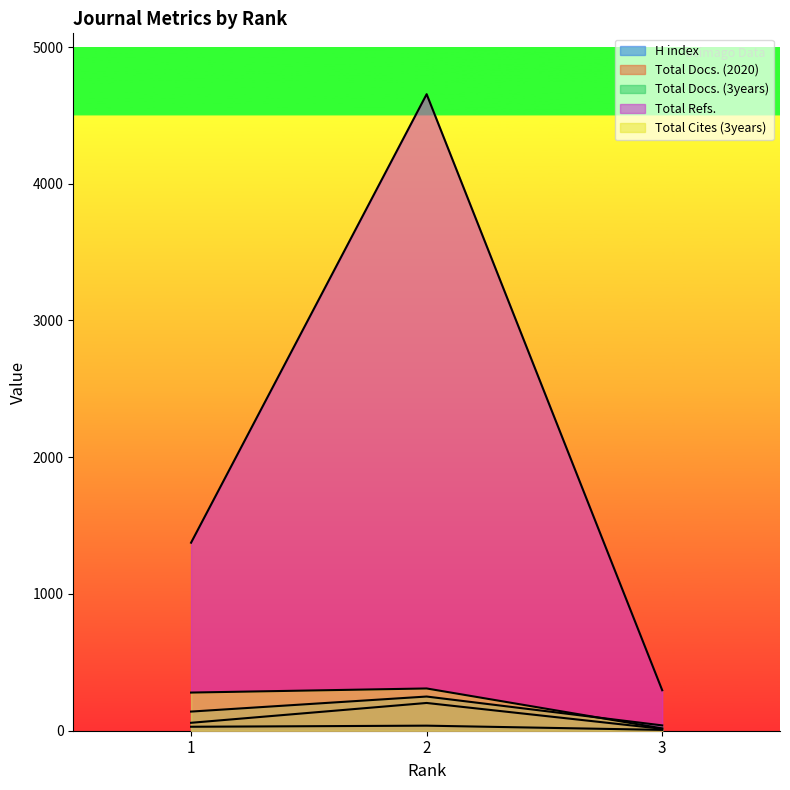

How many values in the Total Docs. (2020) series are below 58?

1